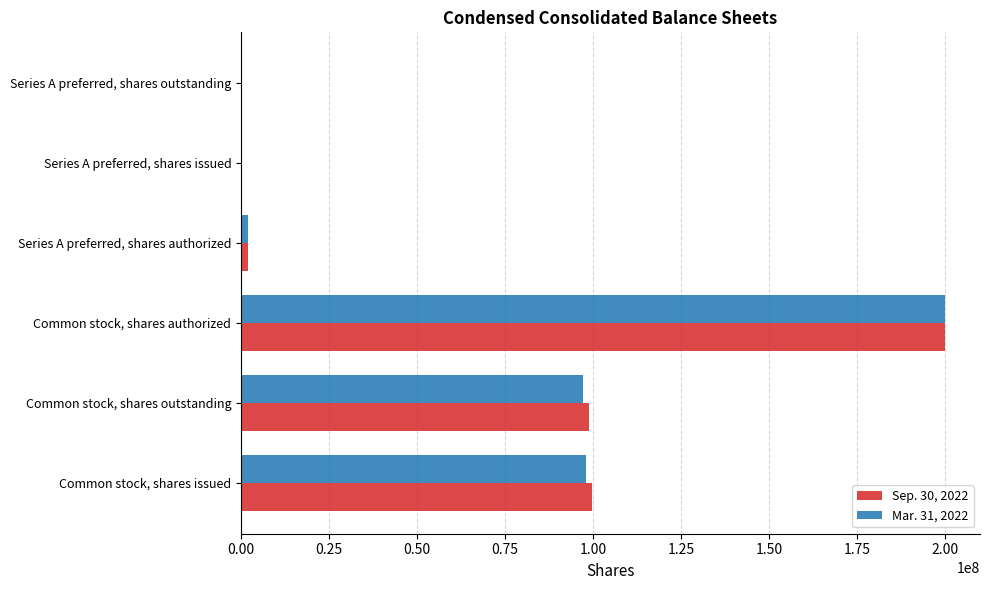

True or false: Sep. 30, 2022 has a value of 98985435 at Common stock, shares outstanding.

True